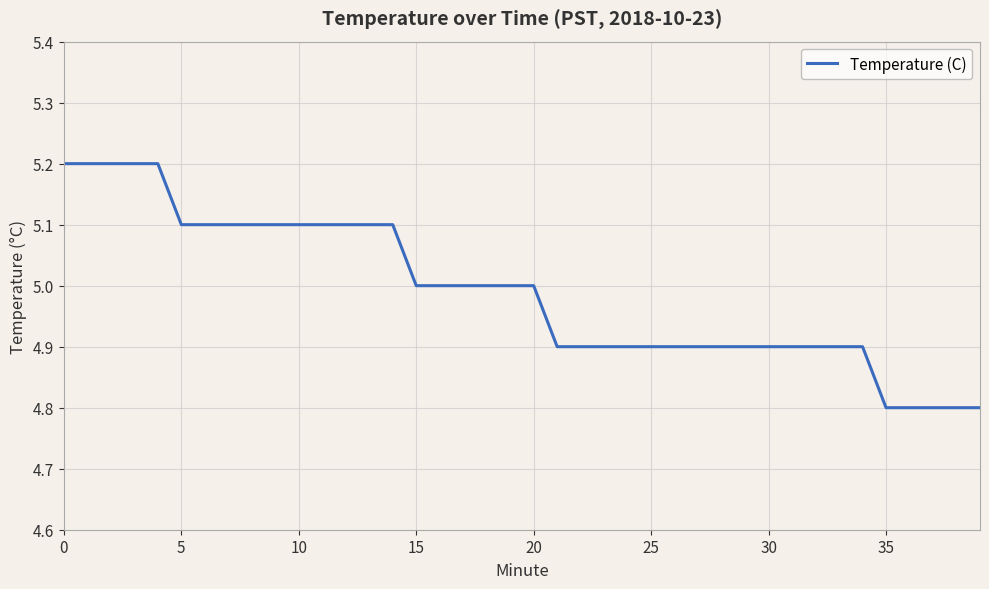

What is the minimum value shown in the chart?

4.8